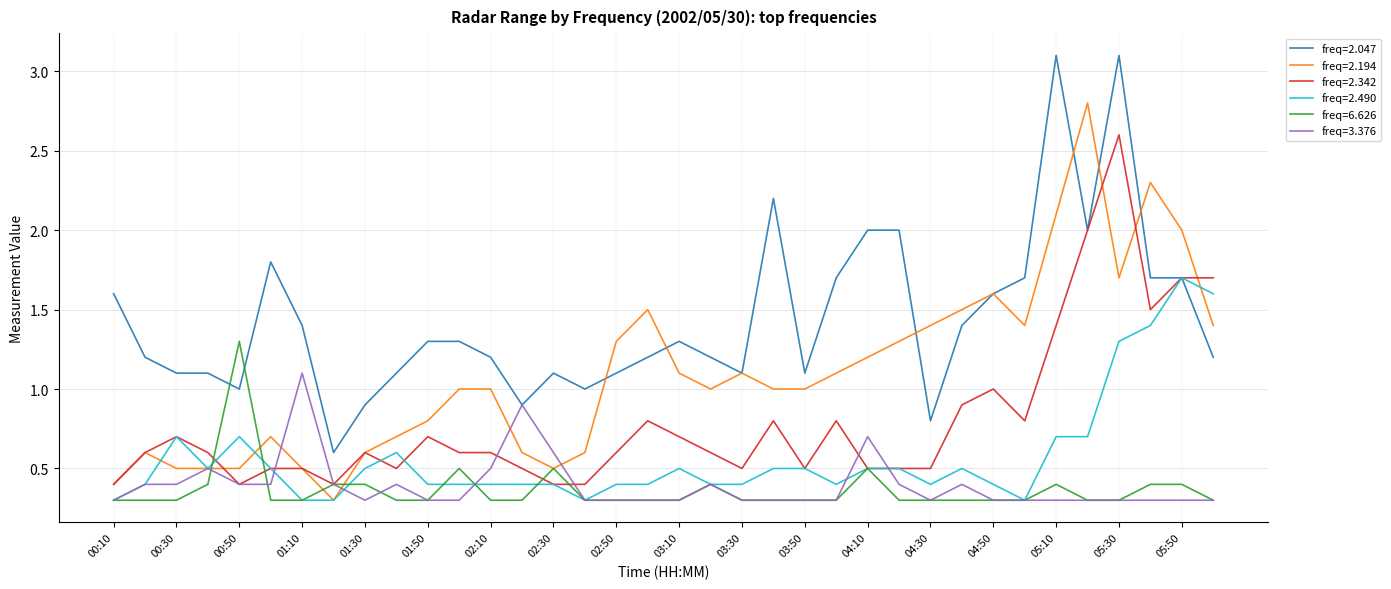

What is the minimum value shown in the chart?

0.3